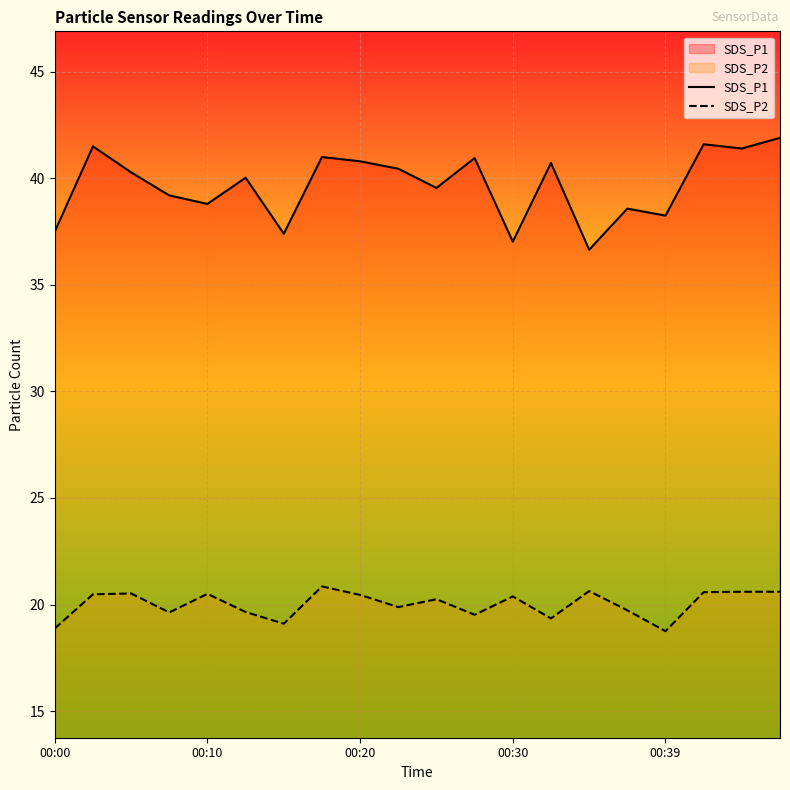

Does the chart display data point markers on the line(s)?

No